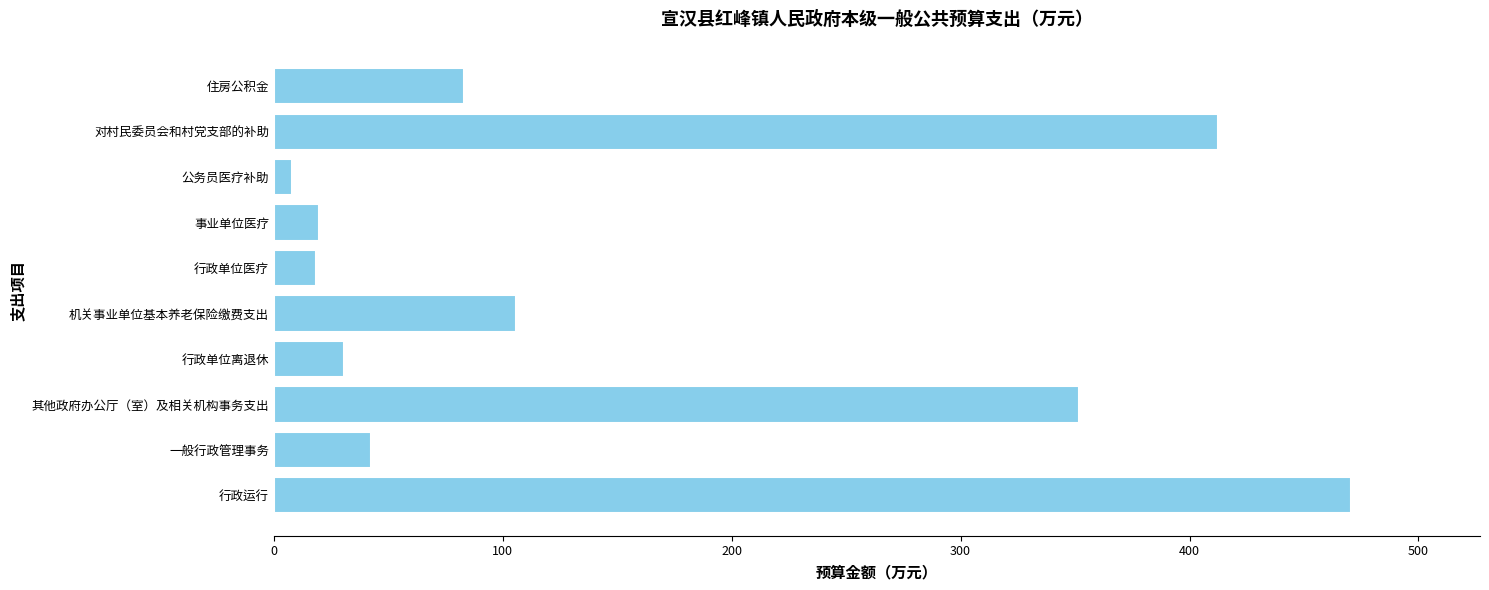

At which label is the value closest to 239?

其他政府办公厅（室）及相关机构事务支出